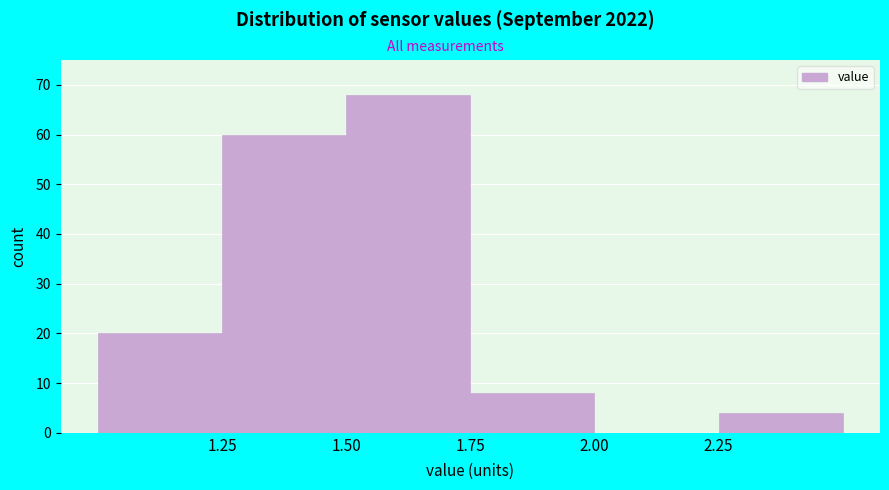

Reading left to right, transcribe this chart: for each bar, give the range it covers on the x-axis and its height. The values are not printed on the chart, so give them approximately, as read against the axis.

1.00 to 1.25: 20
1.25 to 1.50: 60
1.50 to 1.75: 68
1.75 to 2.00: 8
2.00 to 2.25: 0
2.25 to 2.50: 4